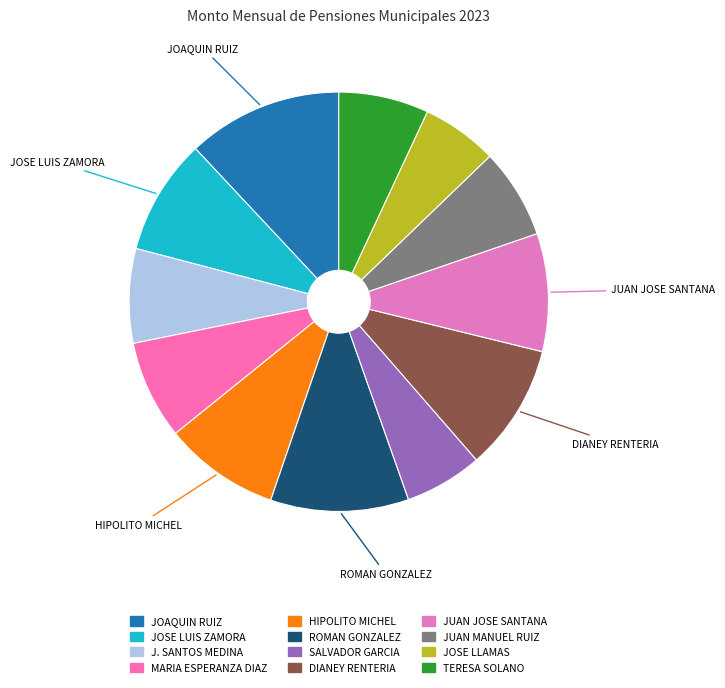

Is the sum of ROMAN GONZALEZ and MARIA ESPERANZA DIAZ greater than half?

No